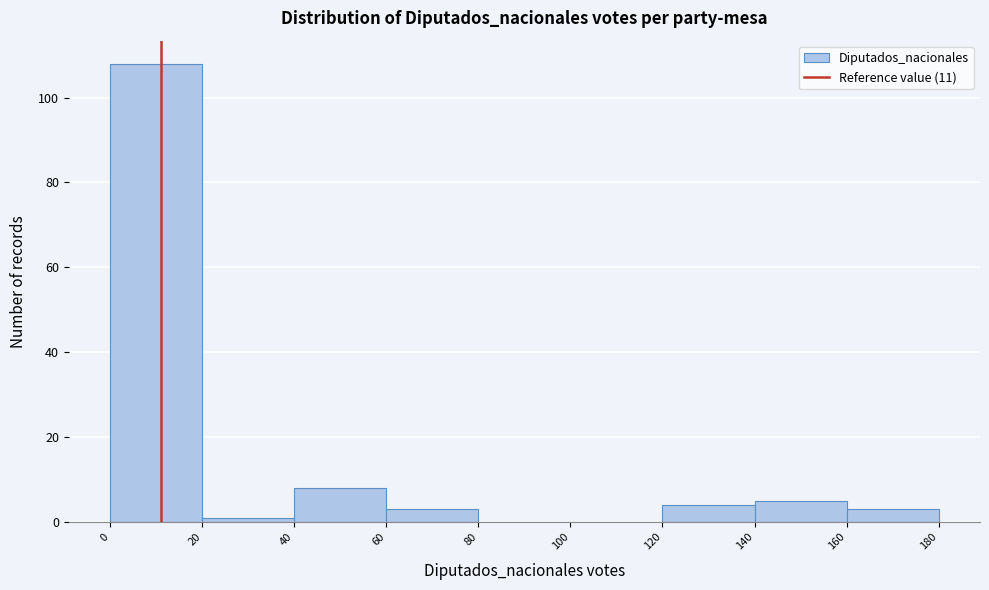

Over which range of the x-axis is the bar tallest?

0 to 20